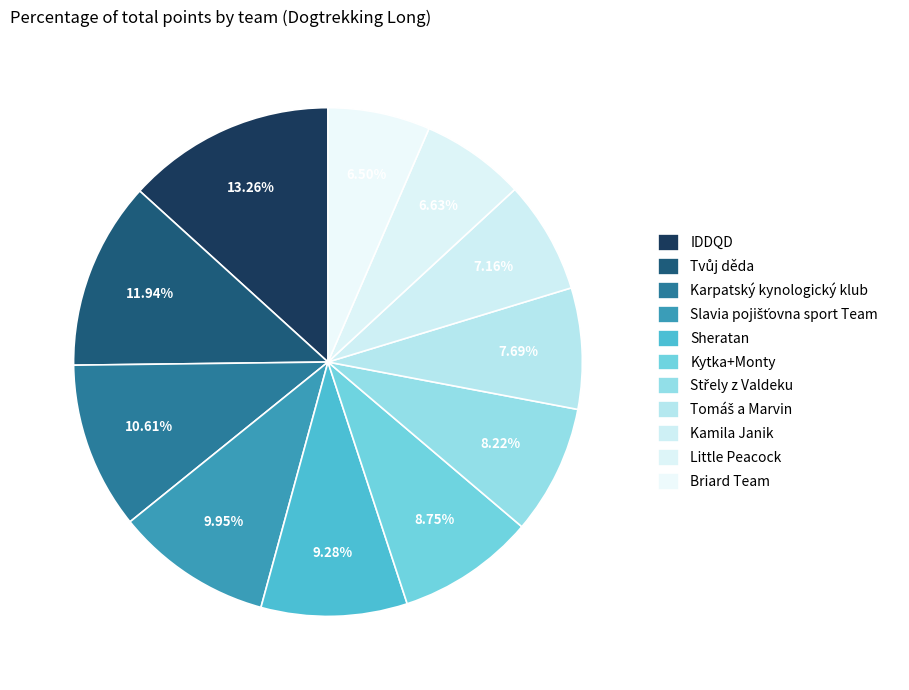

How many slices are in this pie chart?

11